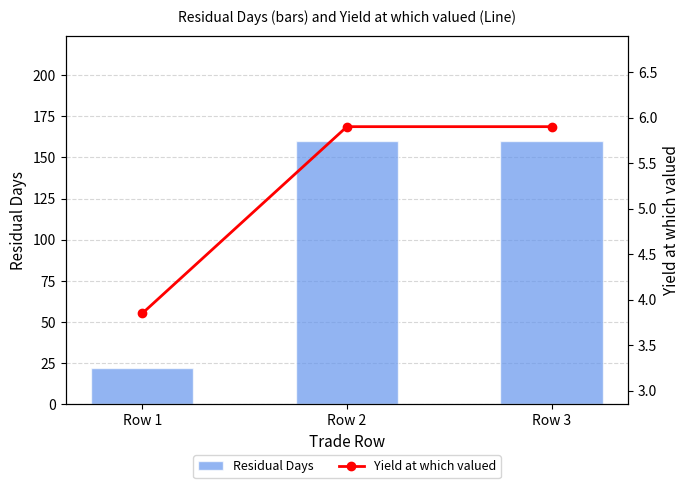

Reading left to right, what are all the values shown in this chart?

Residual Days: Row 1=22.0	Row 2=160.0	Row 3=160.0
Yield at which valued: Row 1=3.8	Row 2=5.9	Row 3=5.9